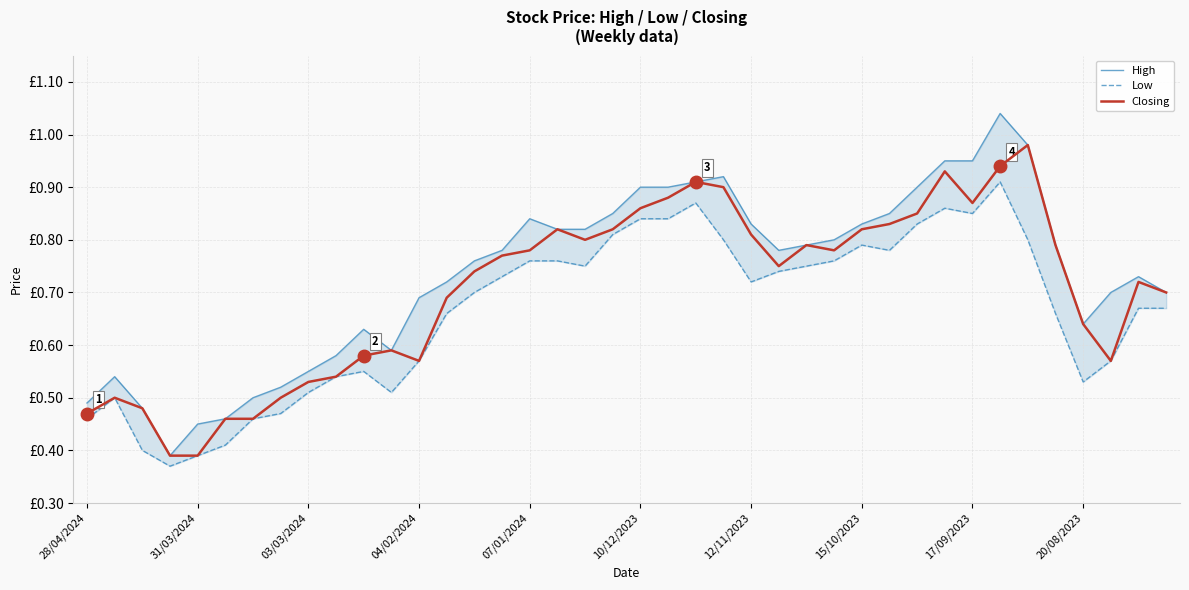

Which category has the highest value across all series?

33